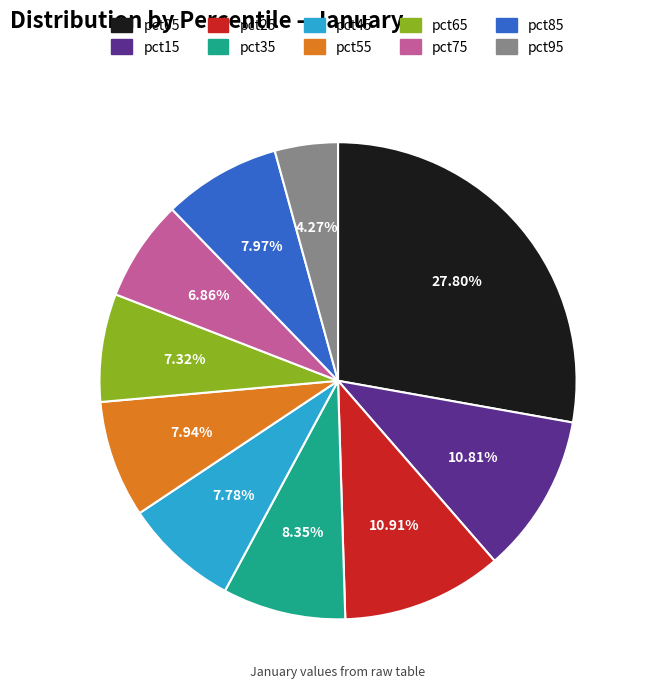

True or false: pct05 accounts for 28% of the total.

True